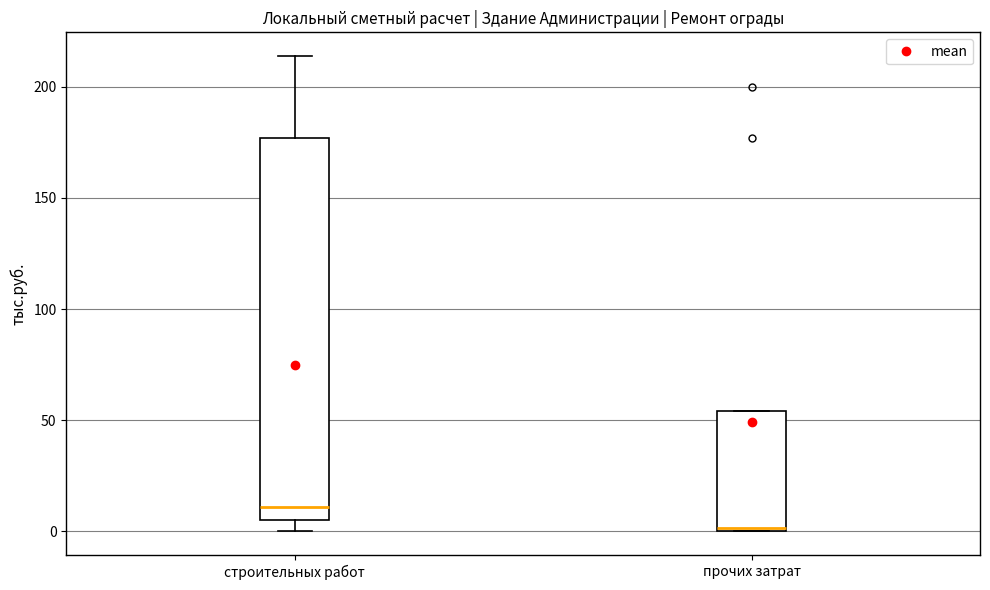

Which box's median line is the lowest?

прочих затрат